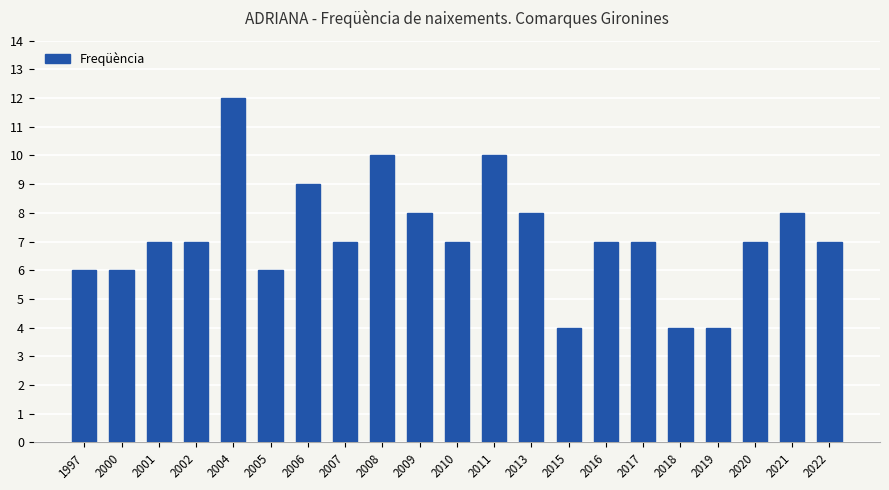

The chart shows a value of 12 at 2002. True or false?

False